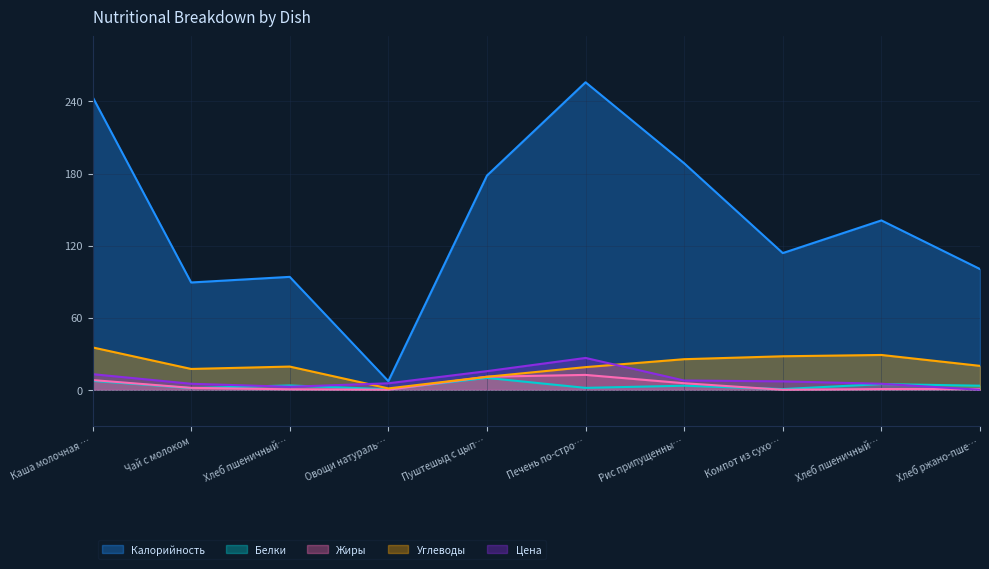

True or false: Белки and Углеводы cross at least once.

False